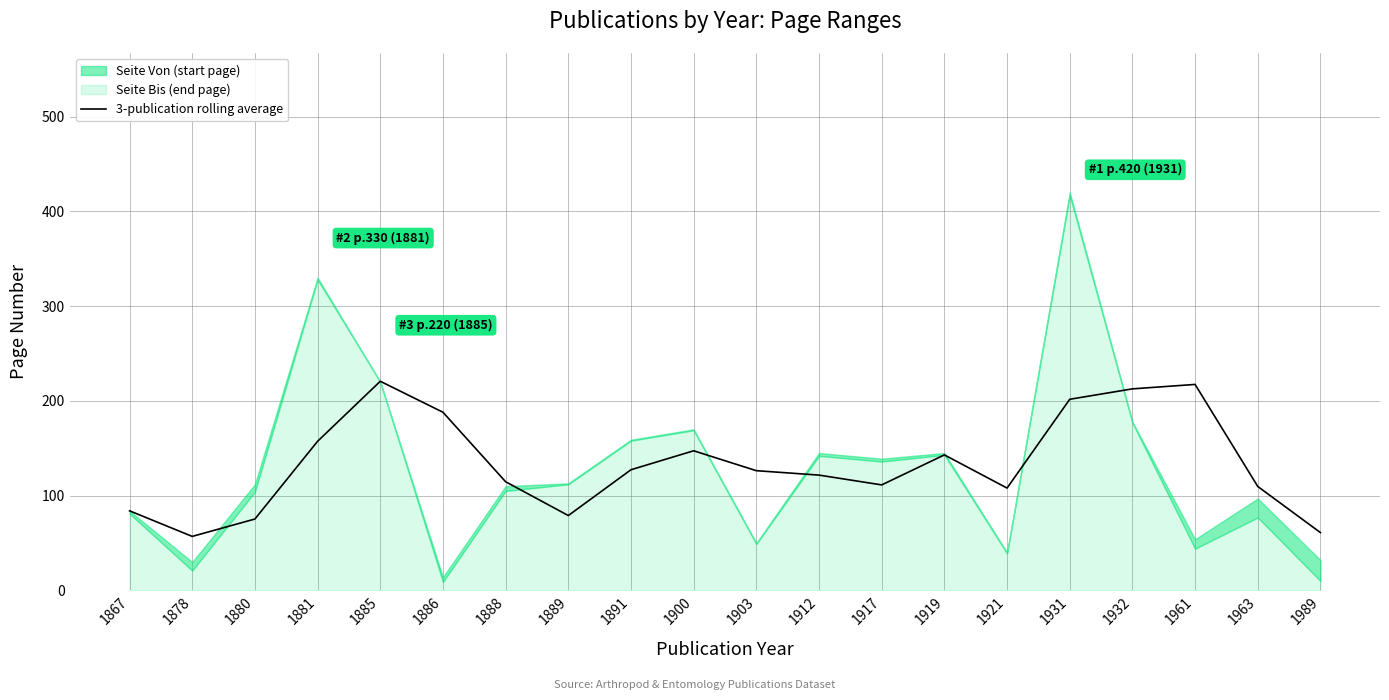

The chart shows a value of 56.6 at 1963. True or false?

False